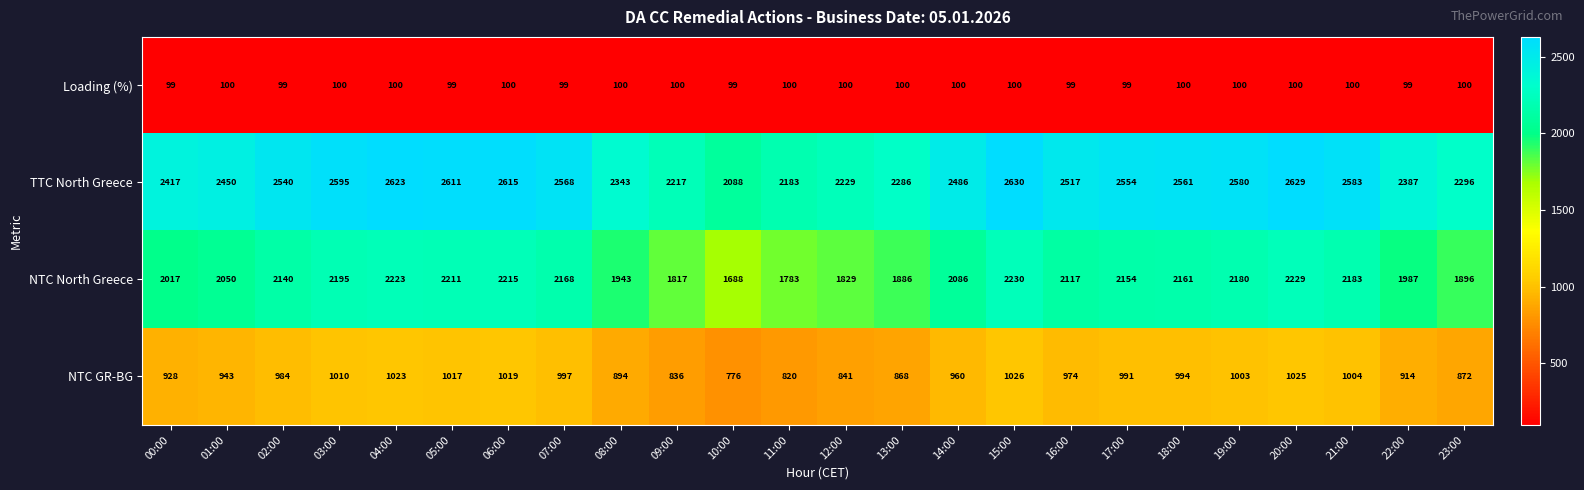

What is the difference between the NTC North Greece values at 13:00 and 16:00?

231